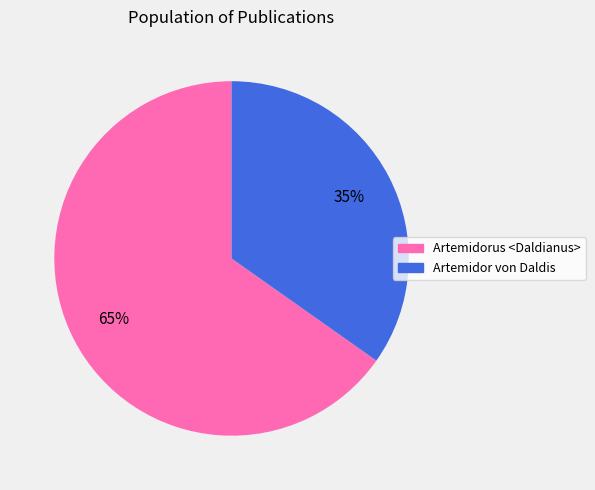

To the nearest percent, what portion does Artemidorus <Daldianus> represent?

65%